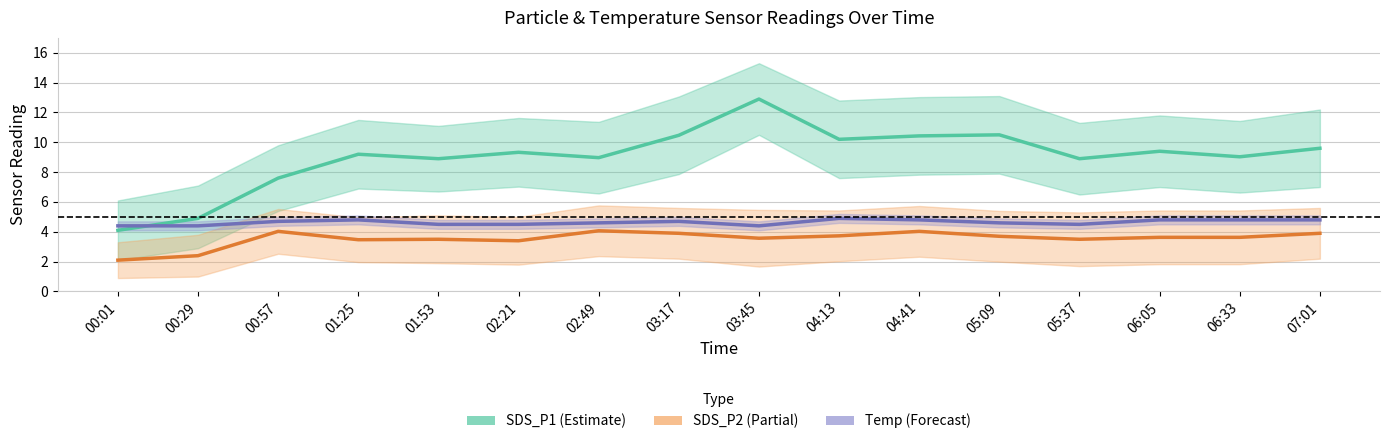

Is it true that SDS_P1 equals 11.2 at 00:57?

False